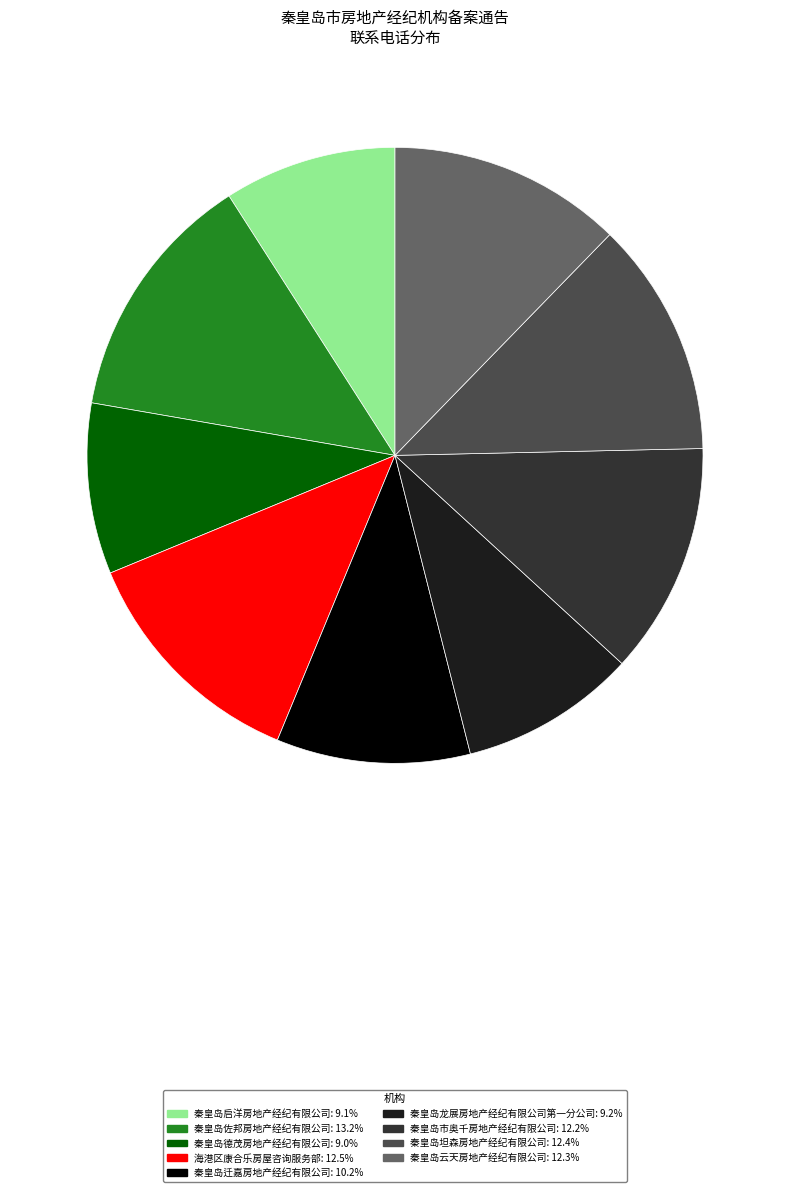

The 秦皇岛云天房地产经纪有限公司 slice represents 12% of the pie. True or false?

True